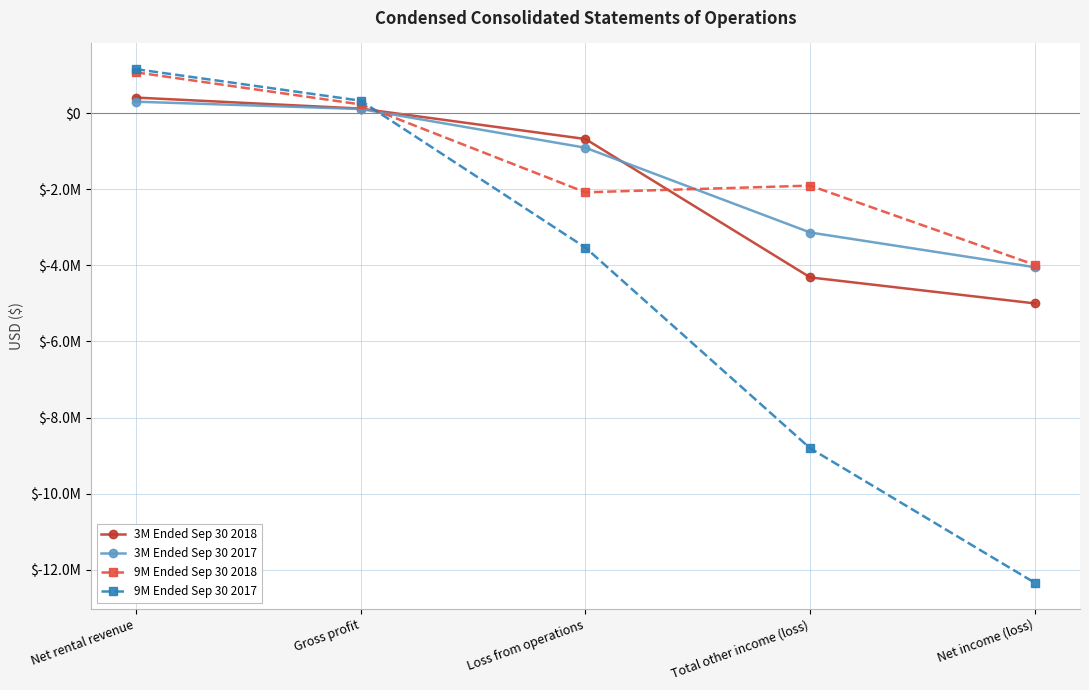

Is this an area chart (filled region under the line)?

No